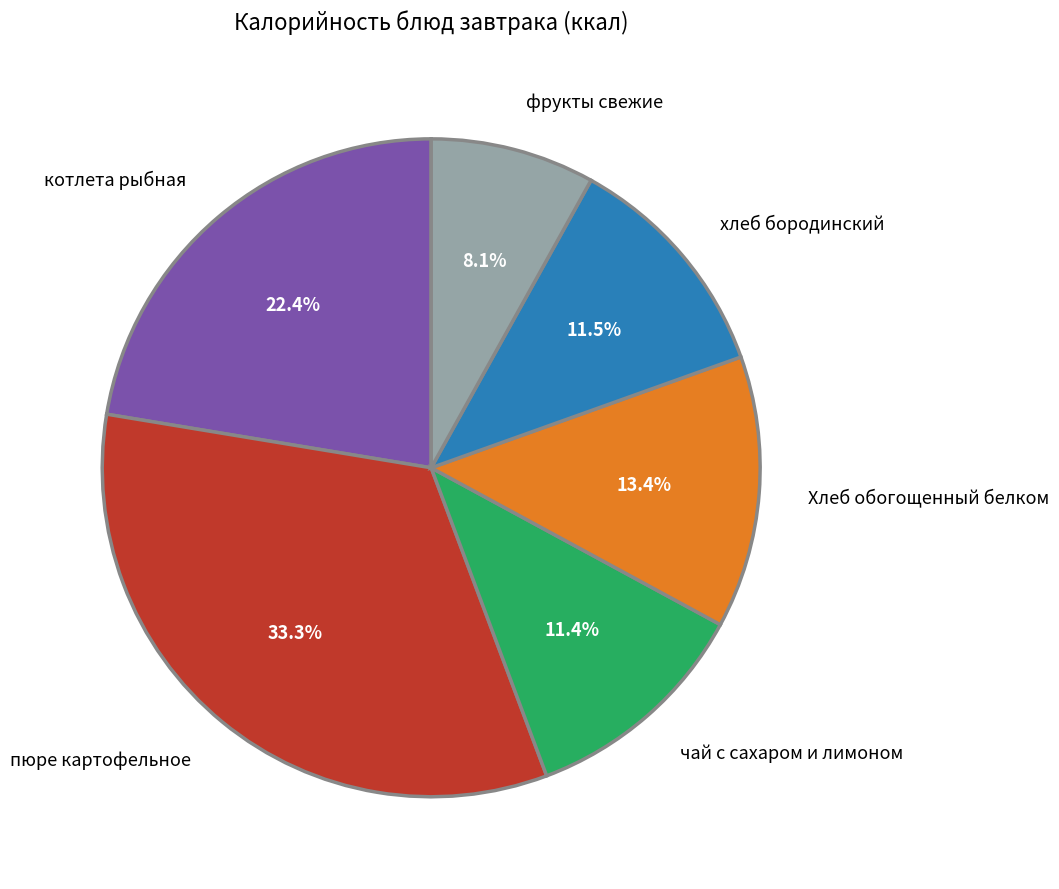

To the nearest percent, what is the difference between the largest and smallest slice percentages?

25%